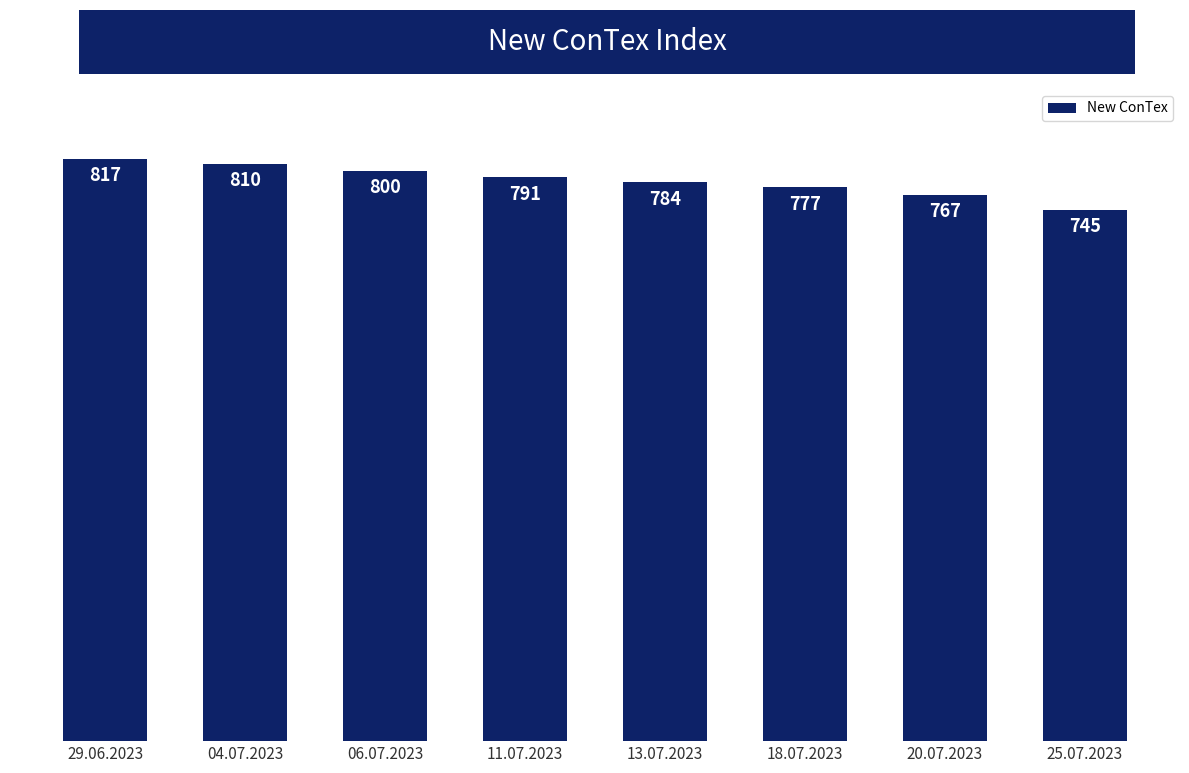

What is the difference between the values at 11.07.2023 and 18.07.2023?

14